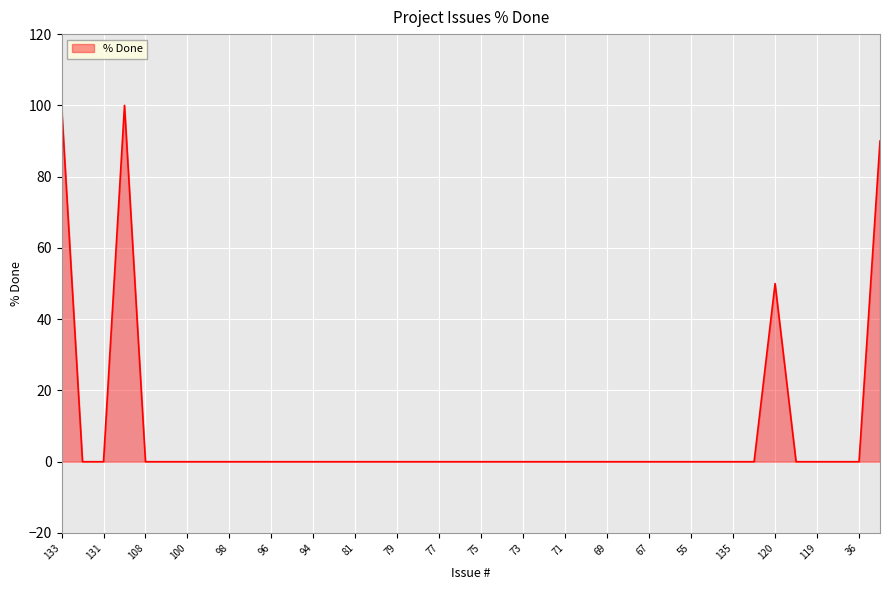

What is the greatest value displayed?

100